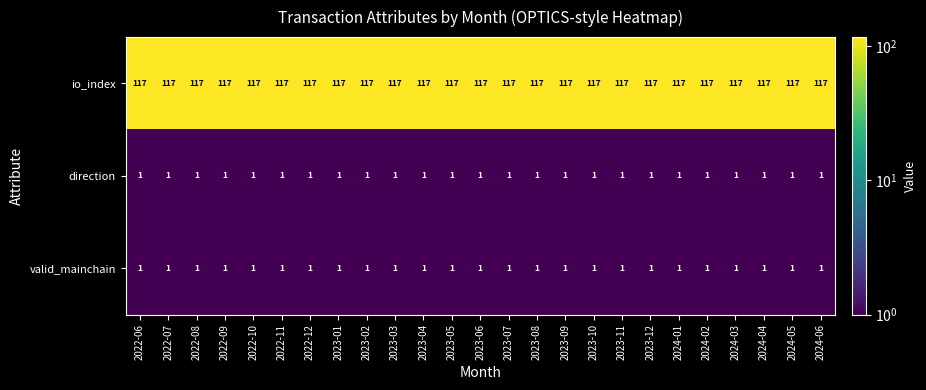

What is the sum of the io_index values at 2023-07 and 2022-11?

234